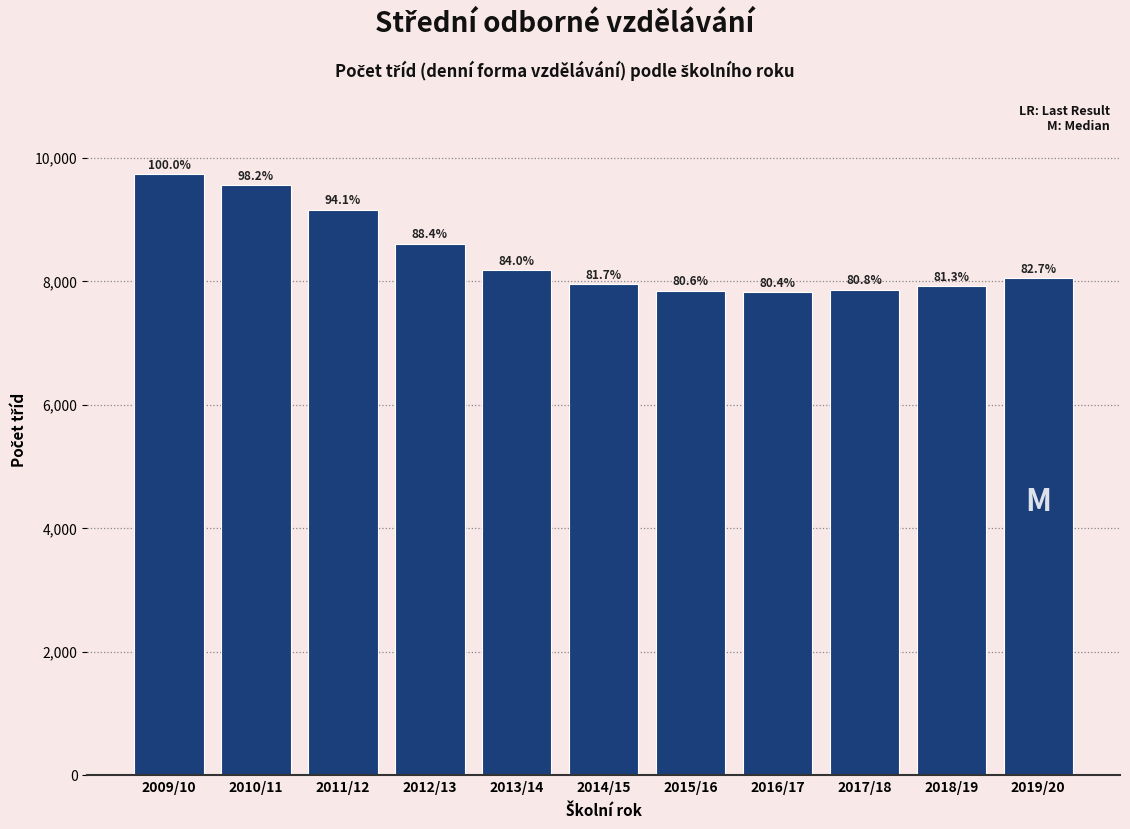

Does the chart contain any negative values?

No